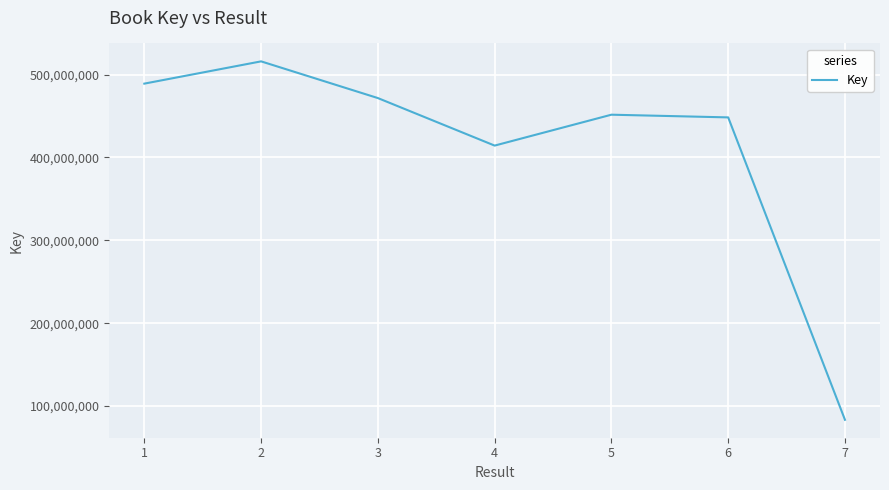

What is the maximum value shown in the chart?

515913524